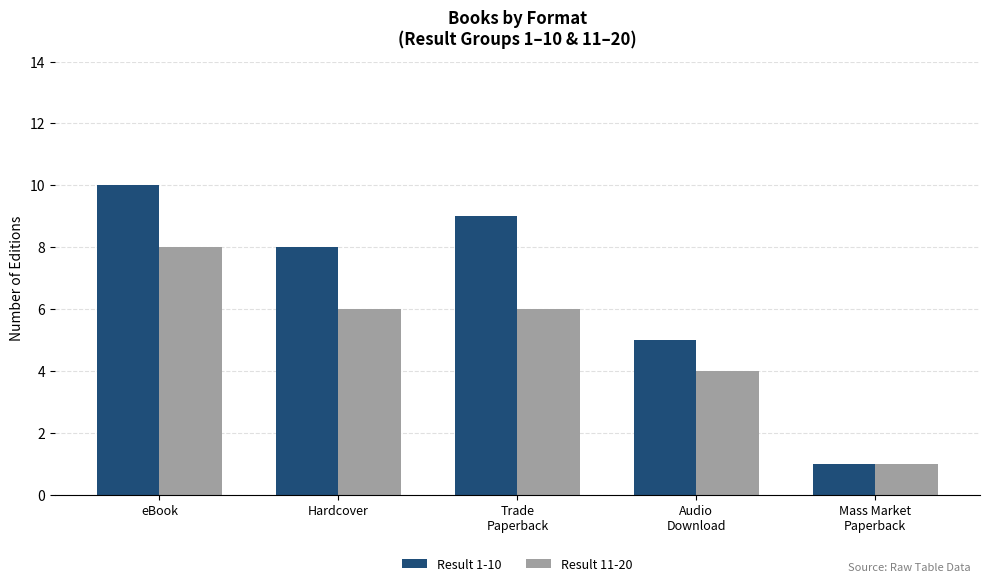

How many data points does each series have?

5